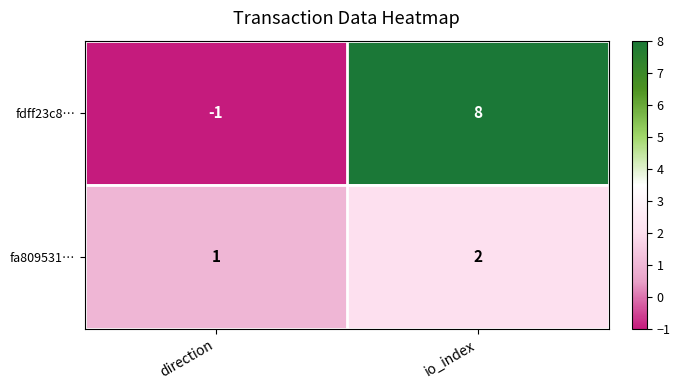

The value of fdff23c8… at io_index is 8. True or false?

True